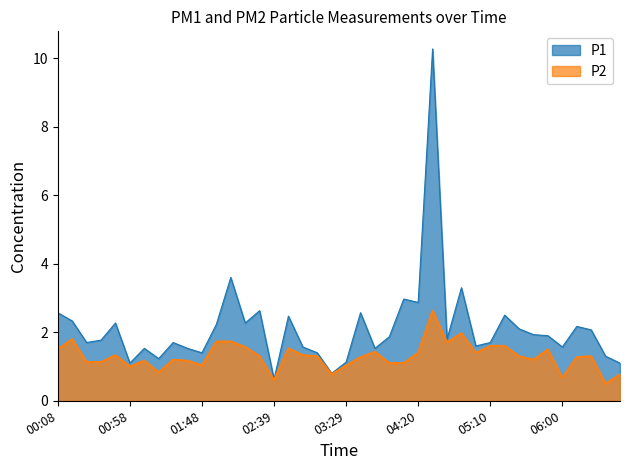

Which series has the largest total across all categories?

P1